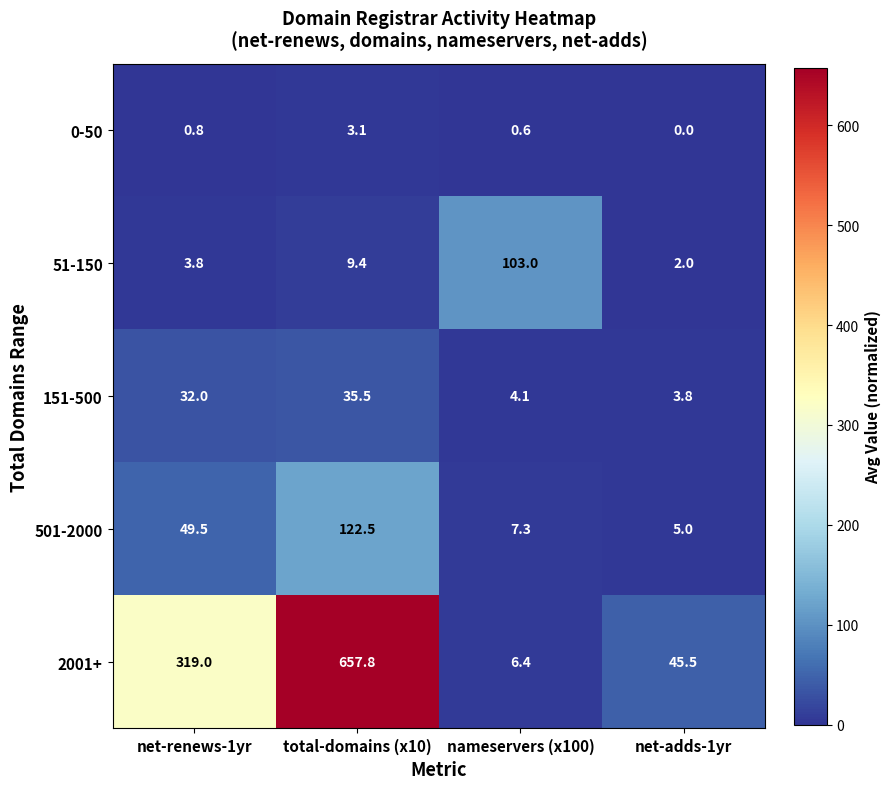

Which series has the largest total across all categories?

2001+